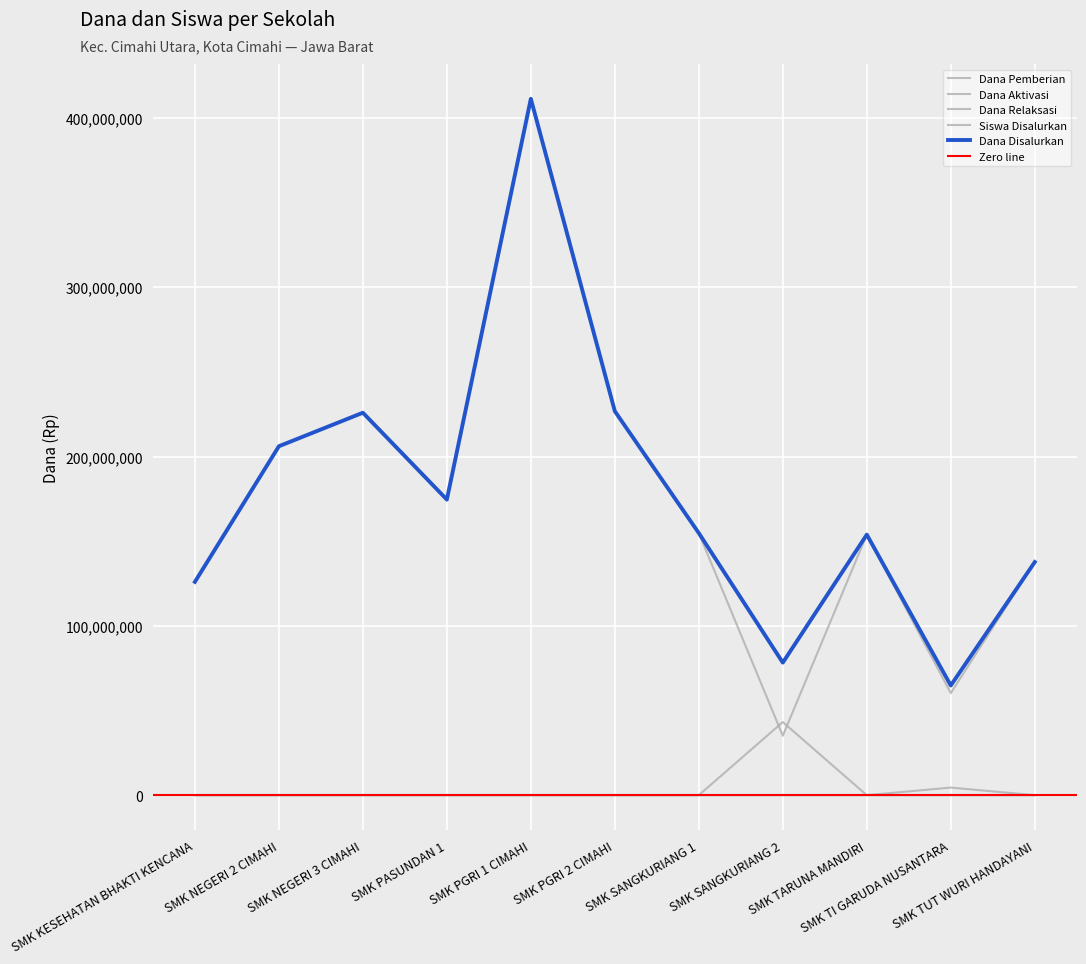

True or false: Dana Aktivasi has more than 1 points higher than both neighbors.

True